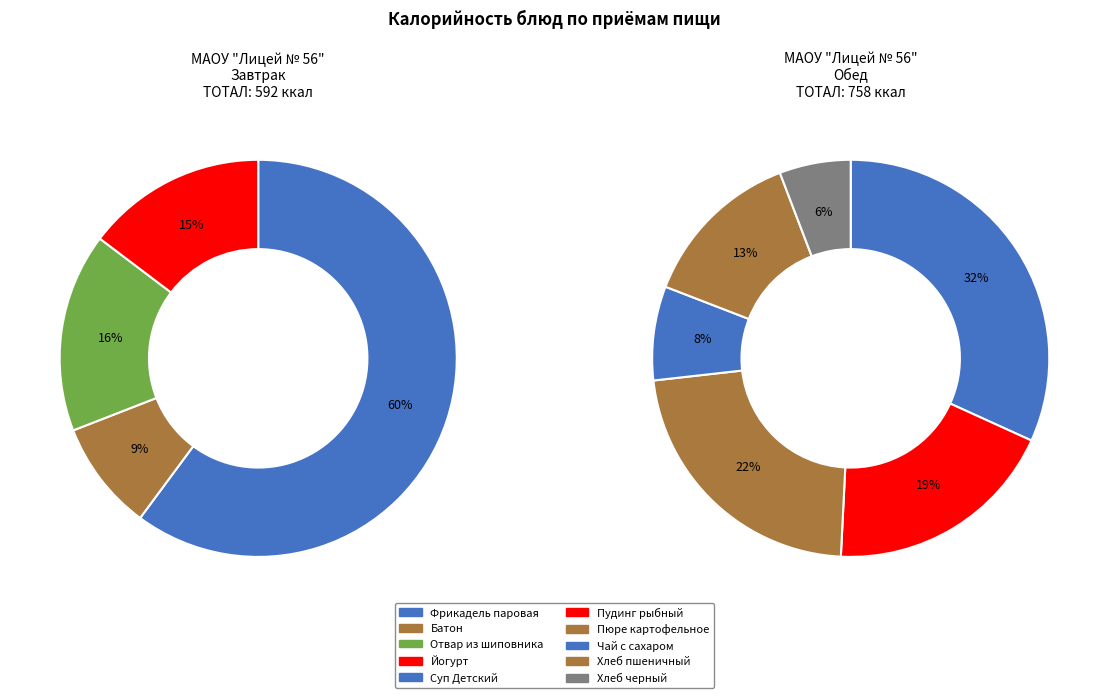

Is there a majority slice in this chart?

No